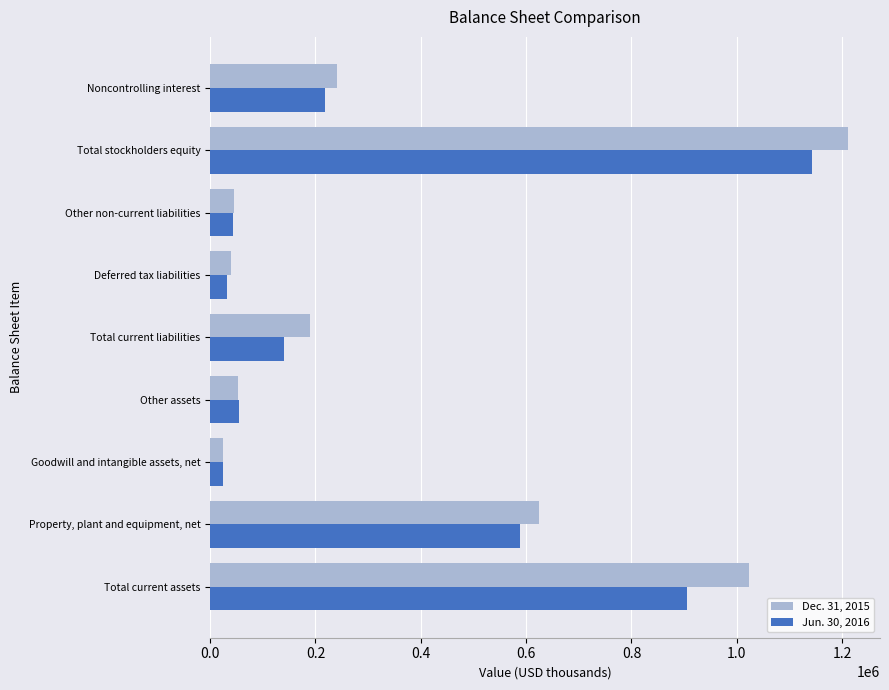

Which series has the largest range (max minus min)?

Dec. 31, 2015